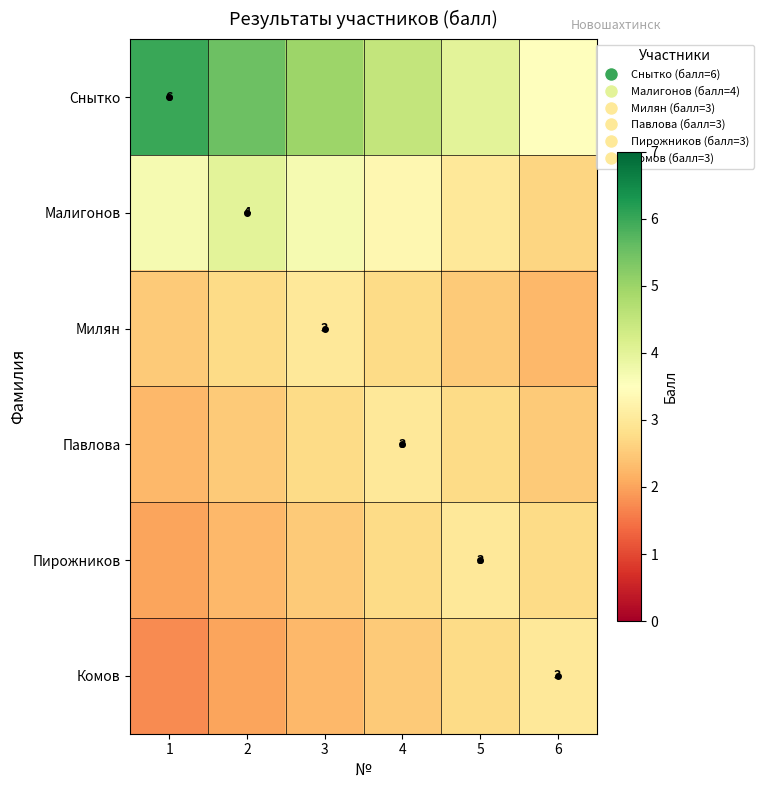

Which series has the largest total across all categories?

Снытко